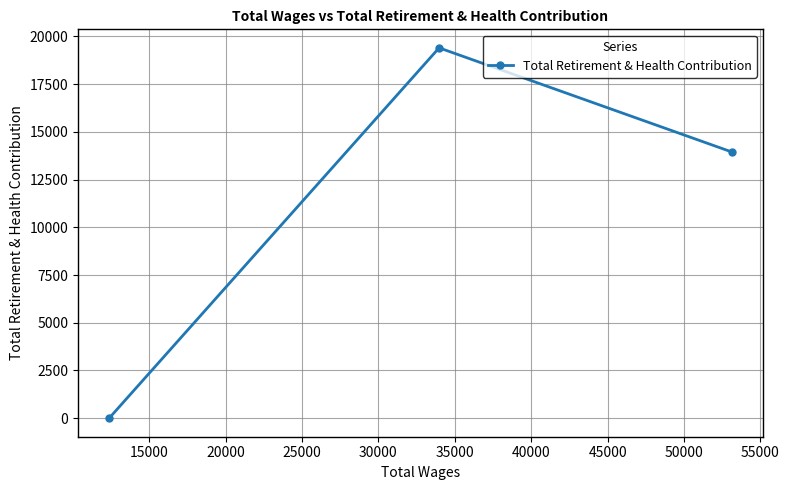

What is the difference between the maximum and minimum values?

19398